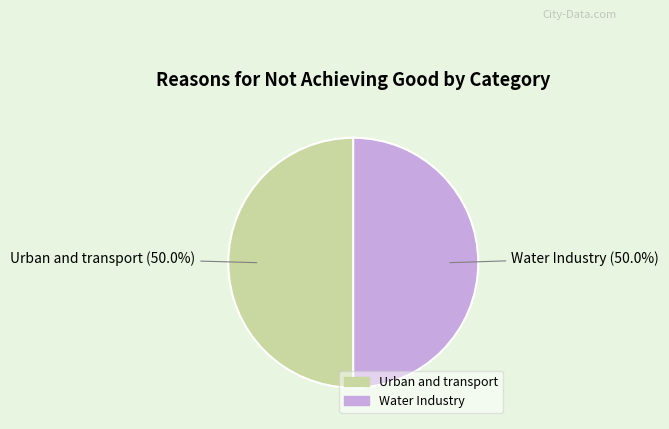

To the nearest percent, what portion does Water Industry represent?

50%